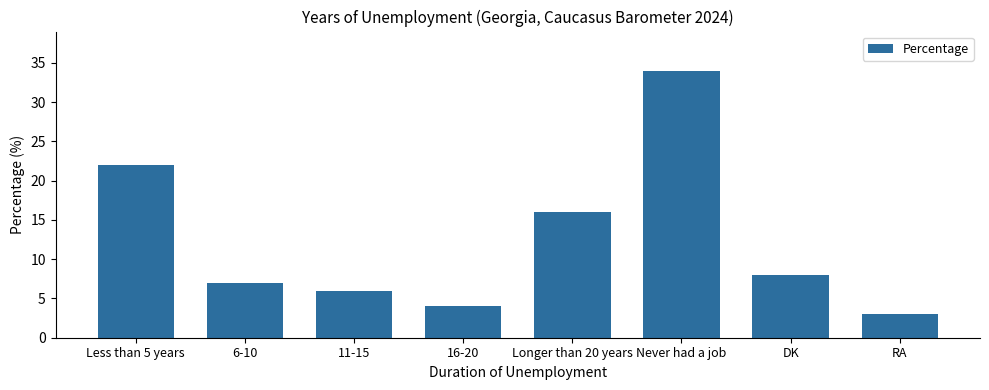

How many series are shown in this chart?

1